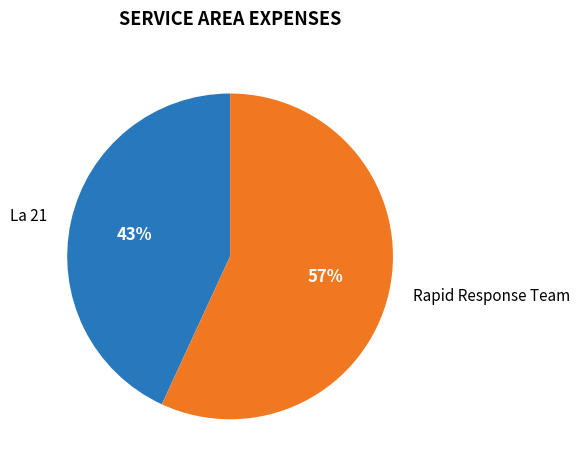

To the nearest percent, what is the difference between the La 21 and Rapid Response Team slice percentages?

14%